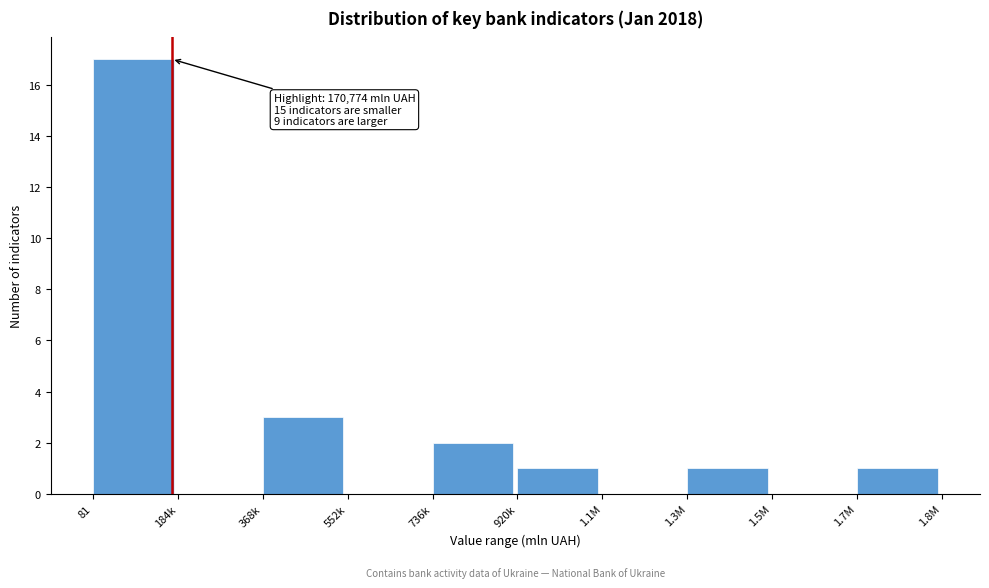

Reading right to left, what are all the values shown in this chart?

1.7M=1	1.5M=0	1.3M=1	1.1M=0	920k=1	736k=2	552k=0	368k=3	184k=0	81=17